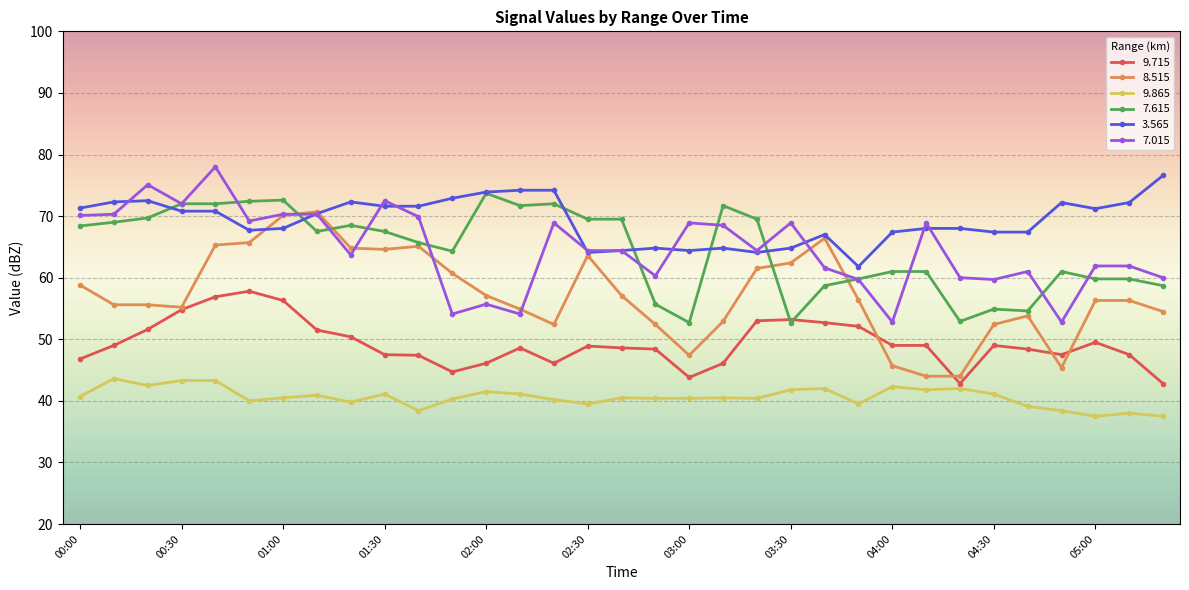

What is the lowest value of the 9.865 series?

37.5